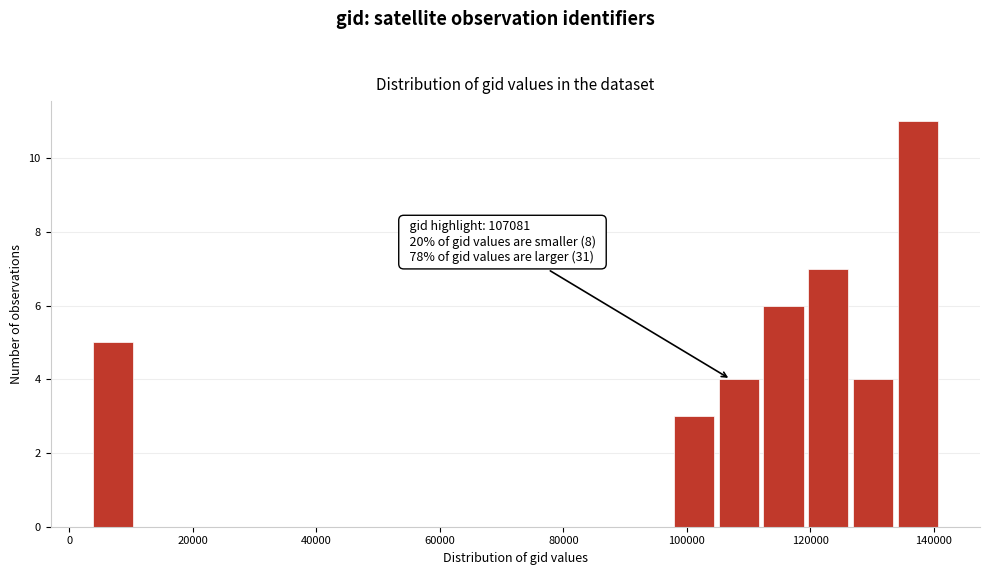

Around what value on the x-axis is the tallest bar? Give the approximate position of its centre, as read against the axis.

138000